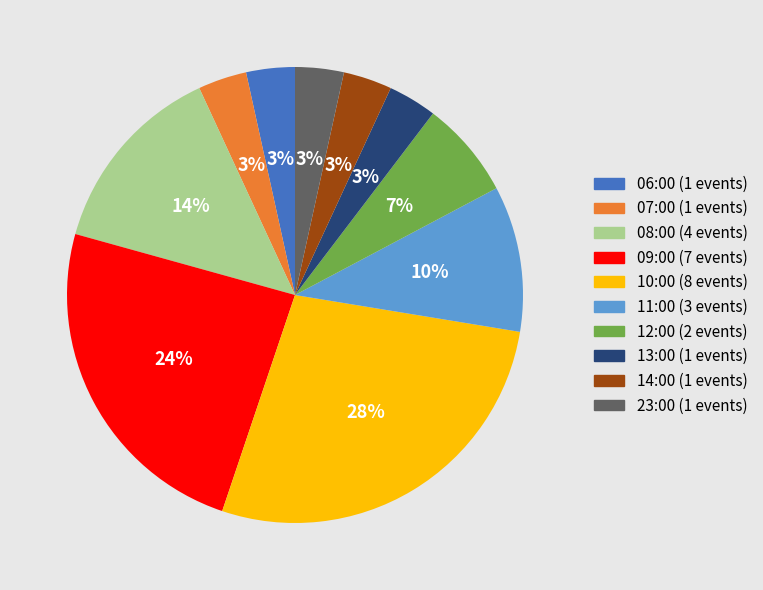

What percentage is the 11:00 slice, to the nearest percent?

10%